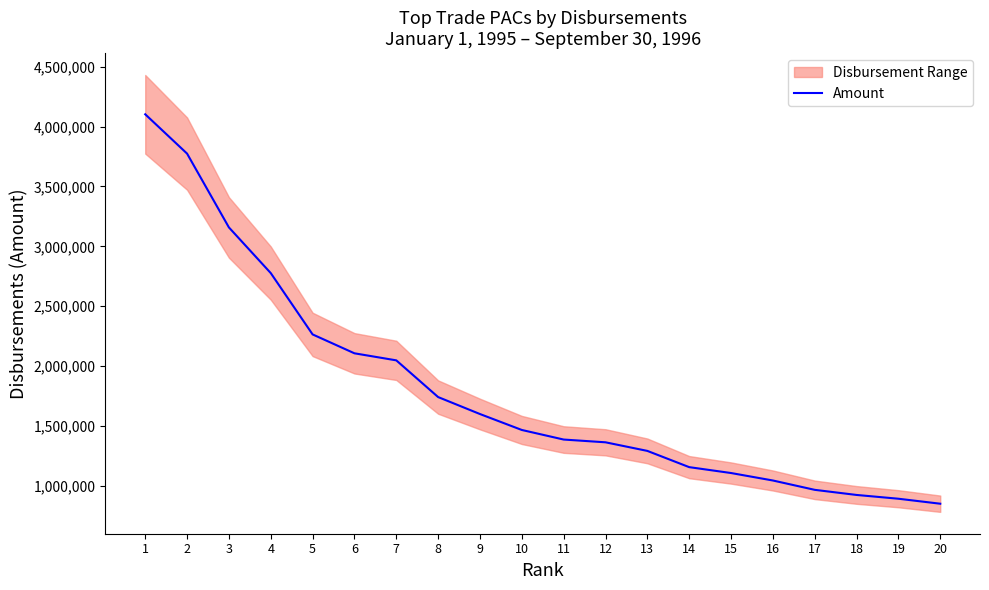

What is the ratio of the value at 10 to the value at 19?

1.6